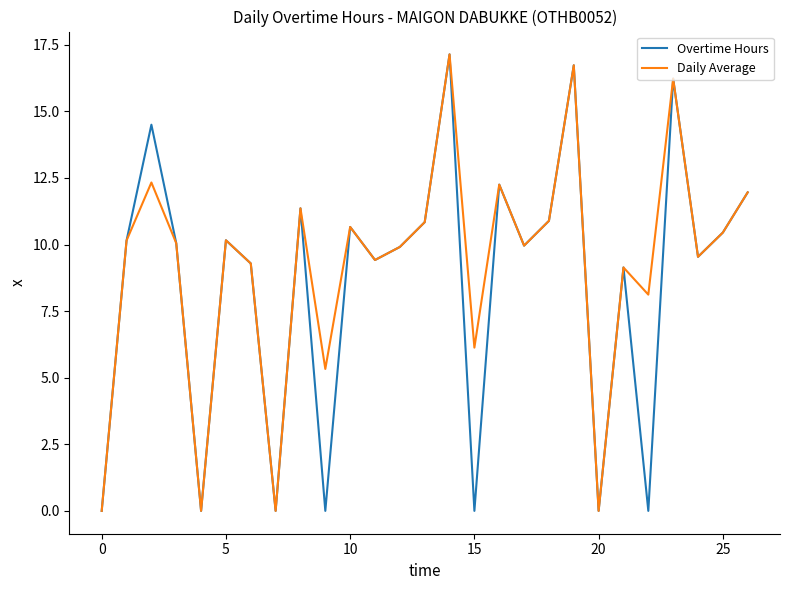

What is the highest value of the Overtime Hours series?

17.1